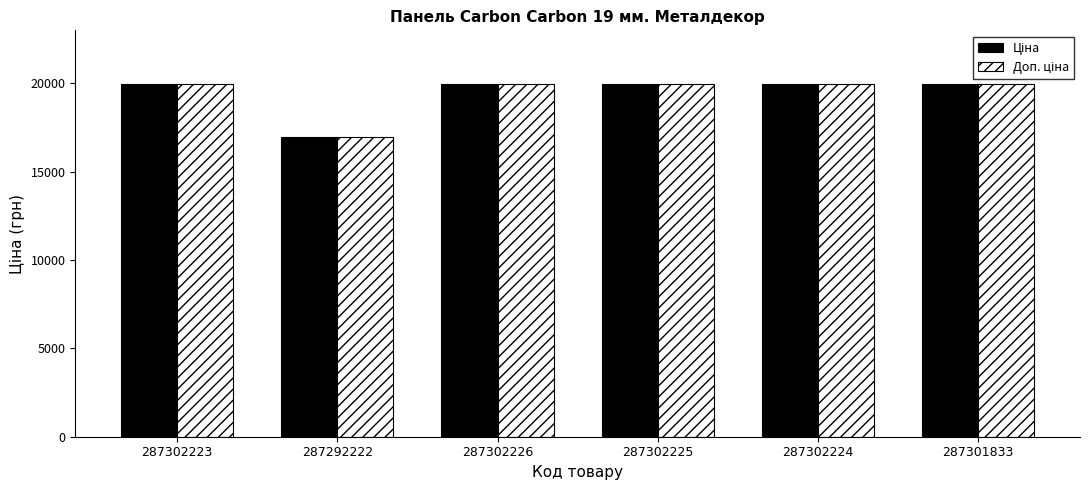

What is the greatest value displayed?

19964.2